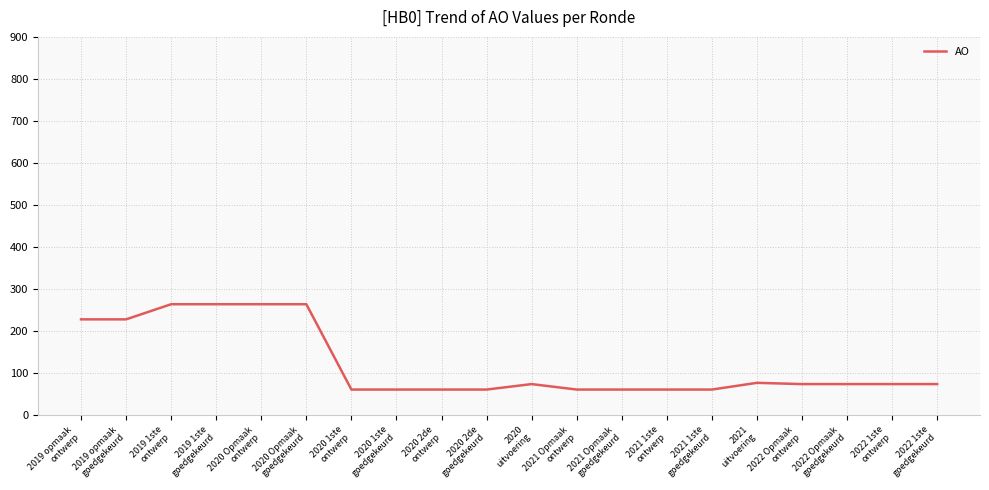

True or false: the data shows 61 at 2021 1ste
goedgekeurd.

True